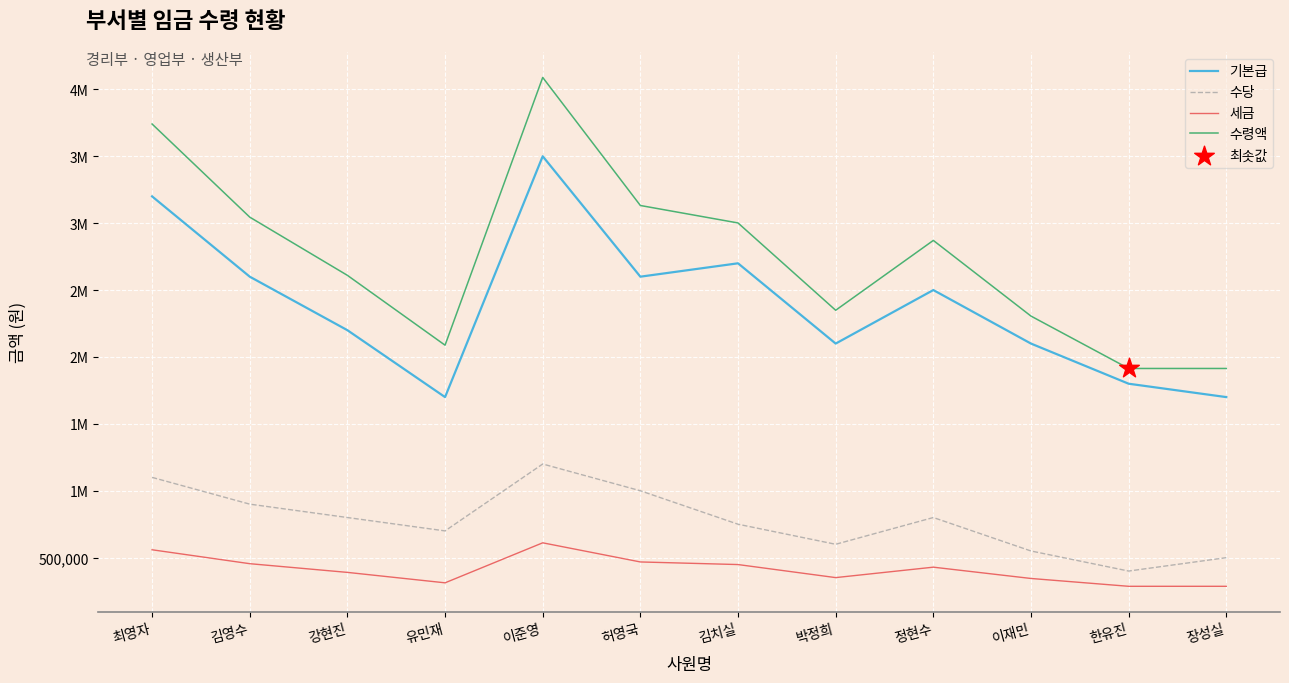

Is this an area chart (filled region under the line)?

No